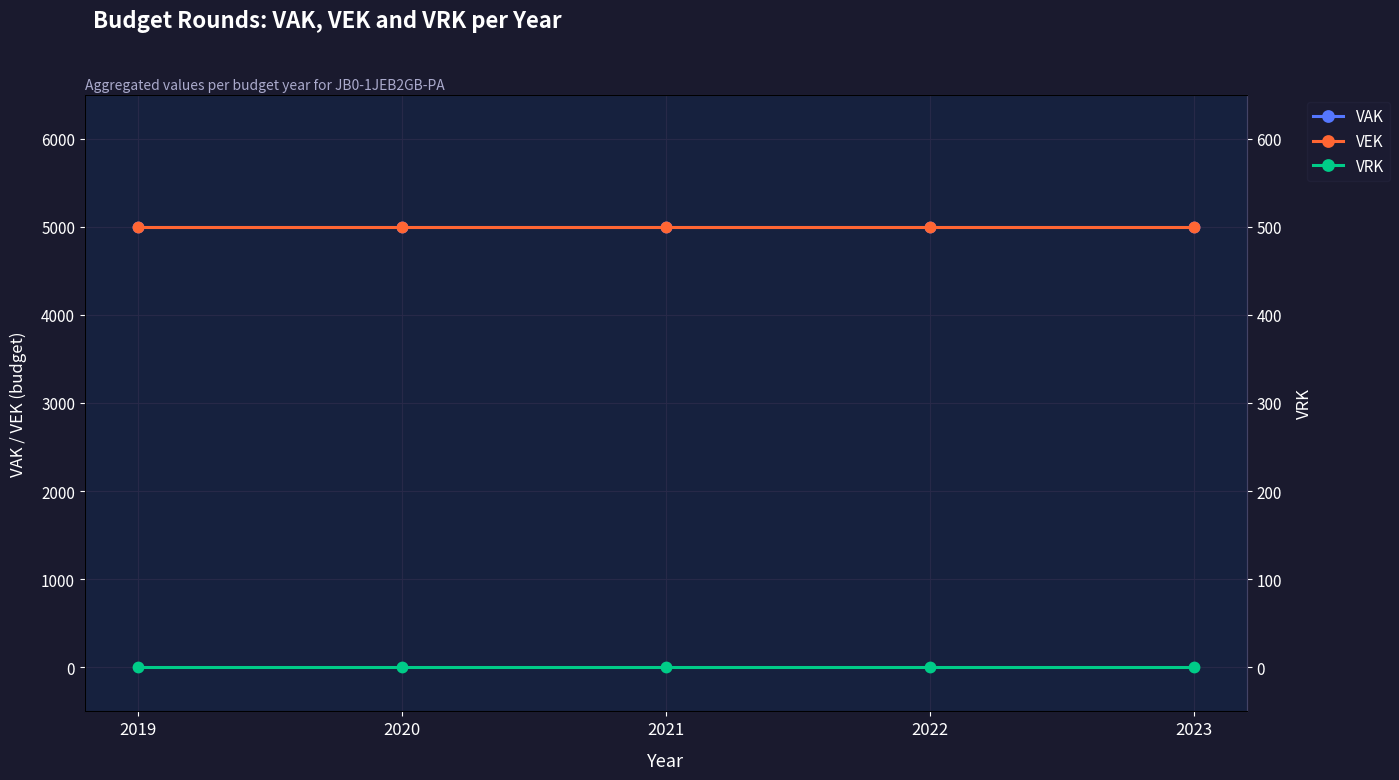

What is the total value across all series at 2019?

10000